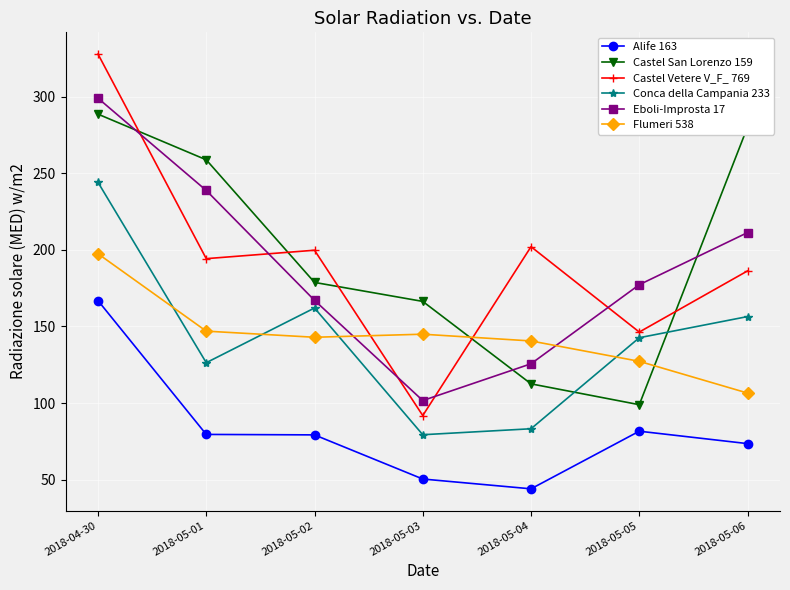

What is the sum of all Flumeri 538 values?

1006.3